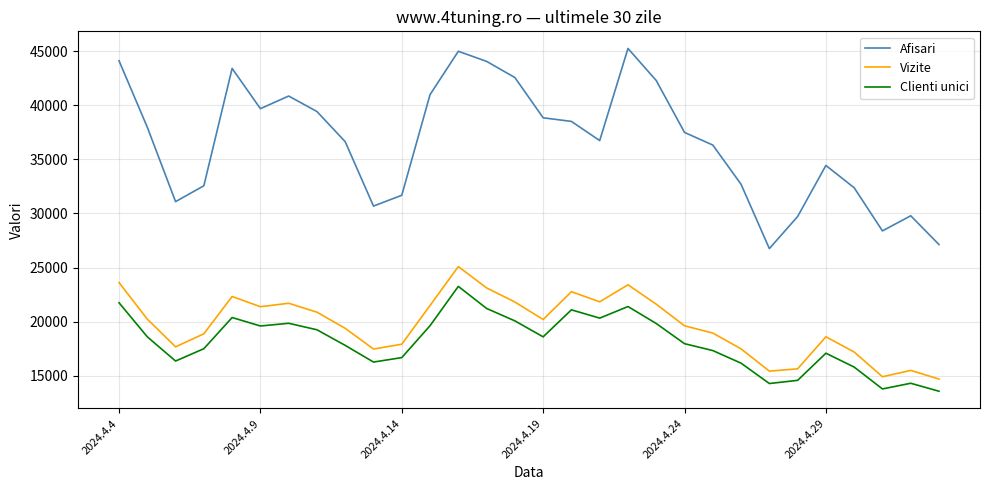

Rank the series by their maximum value, from lowest to highest.

Clienti unici, Vizite, Afisari